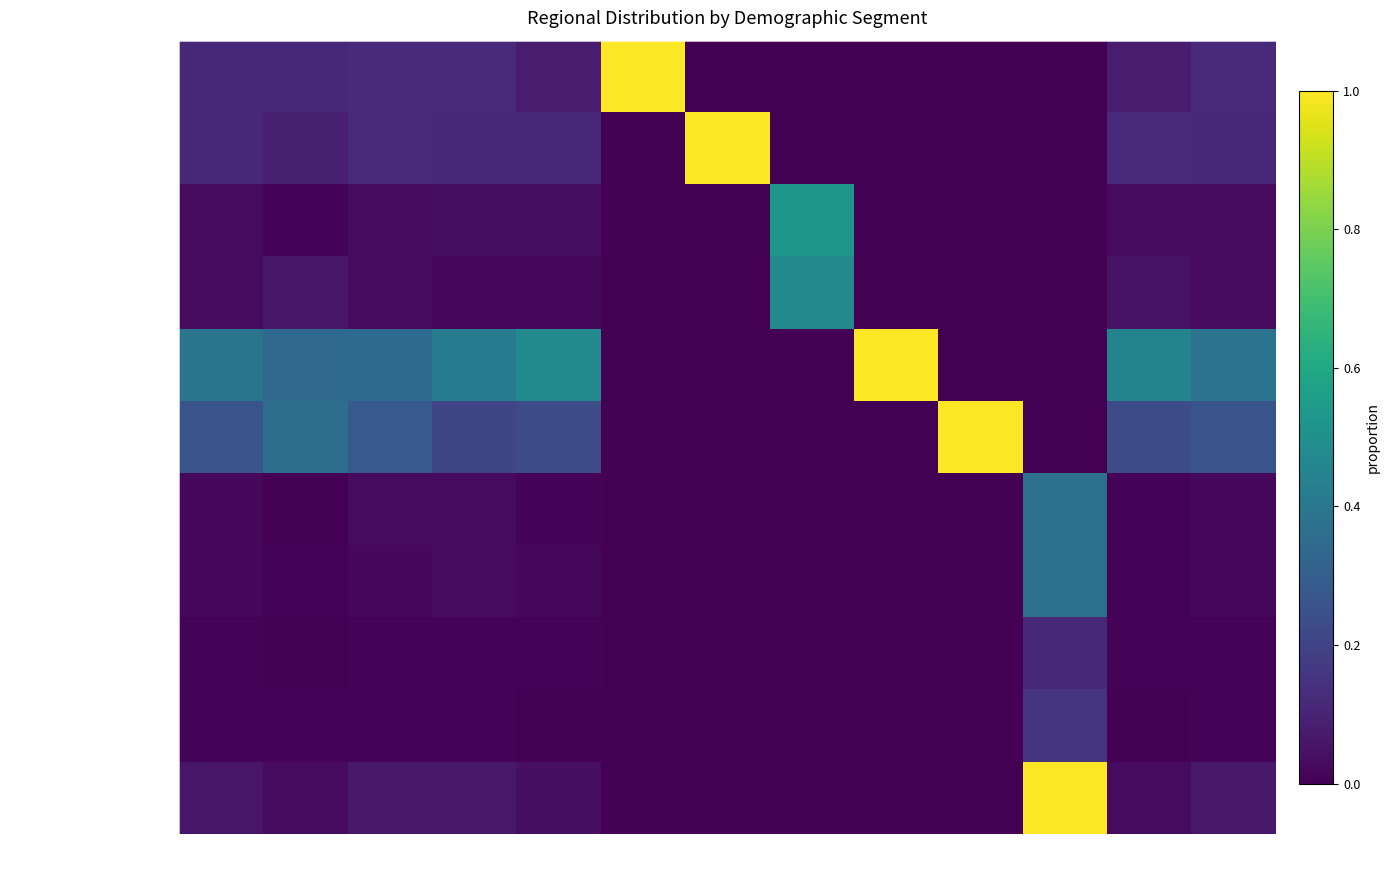

Reading left to right, transcribe all the data shown in this chart.

British Columbia: Total=0.1	18-24=0.1	25-34=0.1	35-39=0.1	40+=0.1	BC=1.0	AB=0.0	SK/MB=0.0	ON=0.0	QC=0.0	ATL=0.0	Male=0.1	Female=0.1
Alberta: Total=0.1	18-24=0.1	25-34=0.1	35-39=0.1	40+=0.1	BC=0.0	AB=1.0	SK/MB=0.0	ON=0.0	QC=0.0	ATL=0.0	Male=0.1	Female=0.1
Saskatchewan: Total=0.0	18-24=0.0	25-34=0.0	35-39=0.0	40+=0.0	BC=0.0	AB=0.0	SK/MB=0.5	ON=0.0	QC=0.0	ATL=0.0	Male=0.0	Female=0.0
Manitoba: Total=0.0	18-24=0.1	25-34=0.0	35-39=0.0	40+=0.0	BC=0.0	AB=0.0	SK/MB=0.5	ON=0.0	QC=0.0	ATL=0.0	Male=0.1	Female=0.0
Ontario: Total=0.4	18-24=0.3	25-34=0.3	35-39=0.4	40+=0.5	BC=0.0	AB=0.0	SK/MB=0.0	ON=1.0	QC=0.0	ATL=0.0	Male=0.5	Female=0.4
Quebec: Total=0.3	18-24=0.4	25-34=0.3	35-39=0.2	40+=0.2	BC=0.0	AB=0.0	SK/MB=0.0	ON=0.0	QC=1.0	ATL=0.0	Male=0.2	Female=0.3
New Brunswick: Total=0.0	18-24=0.0	25-34=0.0	35-39=0.0	40+=0.0	BC=0.0	AB=0.0	SK/MB=0.0	ON=0.0	QC=0.0	ATL=0.4	Male=0.0	Female=0.0
Nova Scotia: Total=0.0	18-24=0.0	25-34=0.0	35-39=0.0	40+=0.0	BC=0.0	AB=0.0	SK/MB=0.0	ON=0.0	QC=0.0	ATL=0.4	Male=0.0	Female=0.0
Prince Edward Island: Total=0.0	18-24=0.0	25-34=0.0	35-39=0.0	40+=0.0	BC=0.0	AB=0.0	SK/MB=0.0	ON=0.0	QC=0.0	ATL=0.1	Male=0.0	Female=0.0
Newfoundland: Total=0.0	18-24=0.0	25-34=0.0	35-39=0.0	40+=0.0	BC=0.0	AB=0.0	SK/MB=0.0	ON=0.0	QC=0.0	ATL=0.1	Male=0.0	Female=0.0
Net: Atlantic: Total=0.1	18-24=0.0	25-34=0.1	35-39=0.1	40+=0.0	BC=0.0	AB=0.0	SK/MB=0.0	ON=0.0	QC=0.0	ATL=1.0	Male=0.0	Female=0.1